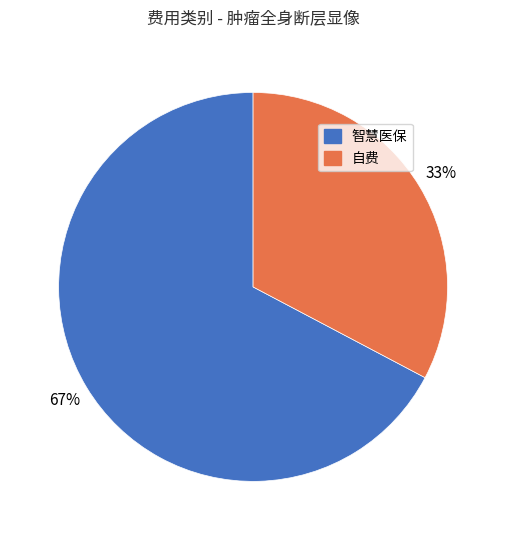

True or false: 智慧医保 accounts for 79% of the total.

False